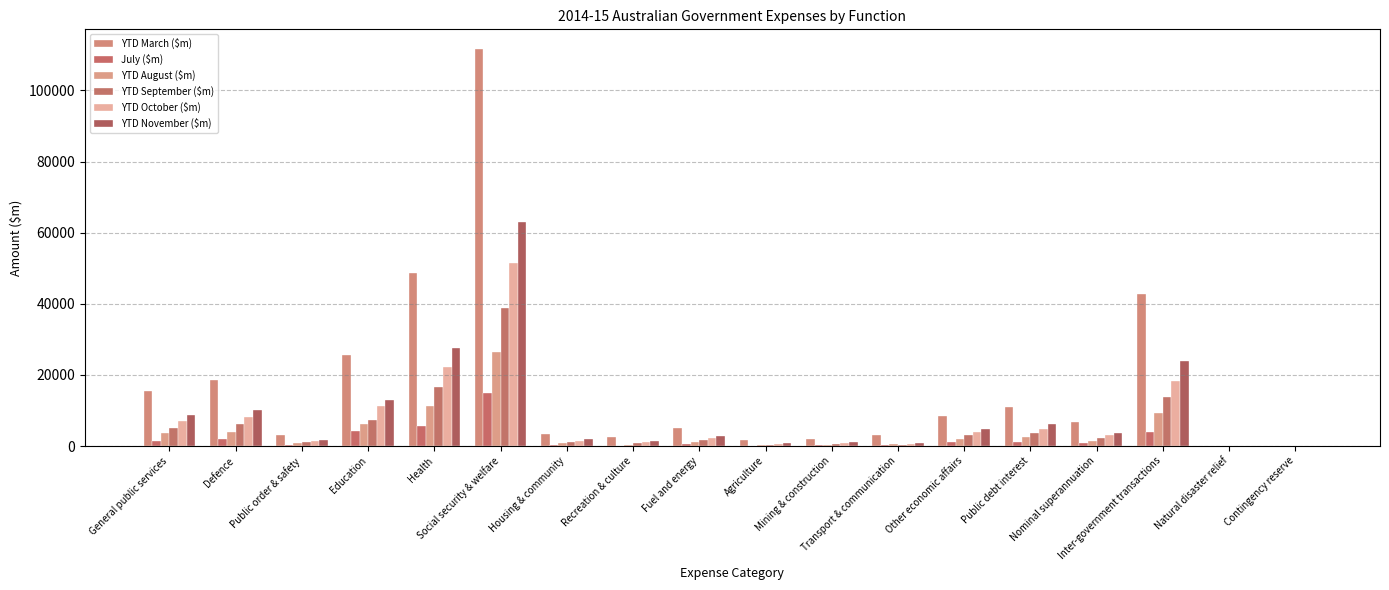

Are the bars horizontal?

No